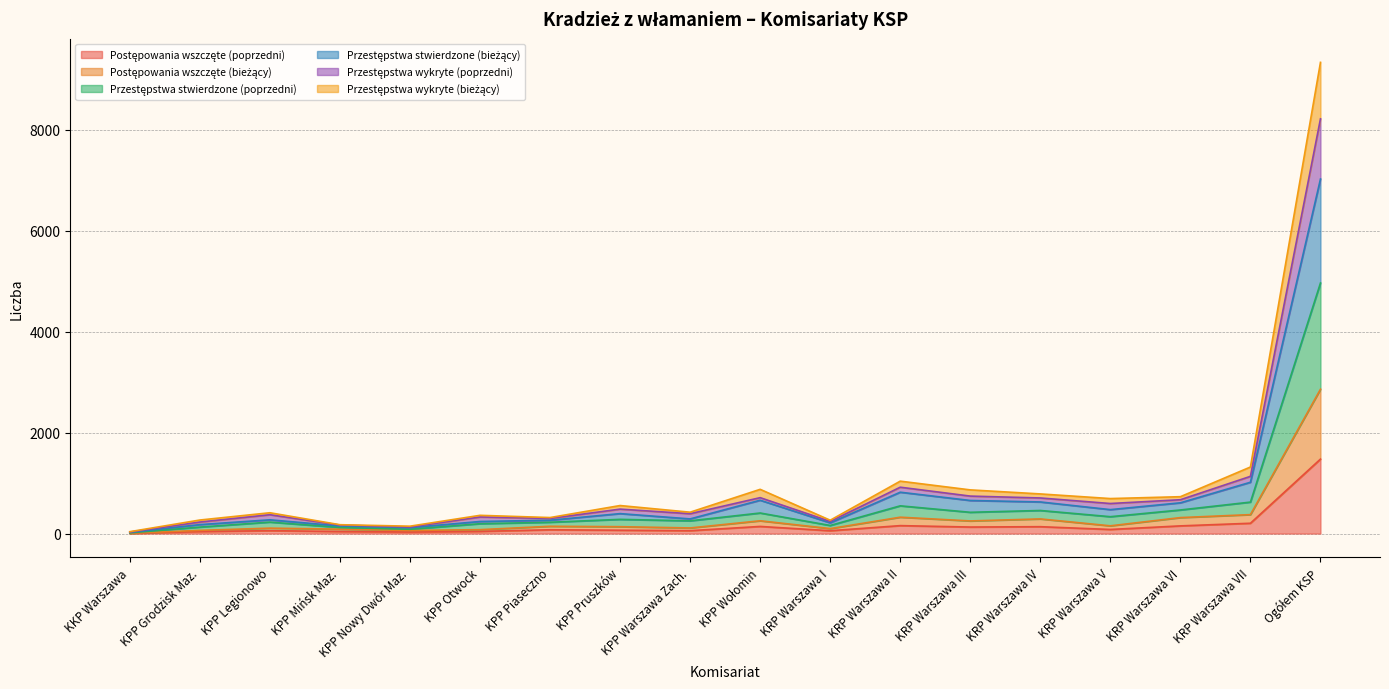

Which series has the widest spread of values?

Przestępstwa wykryte (bieżący)